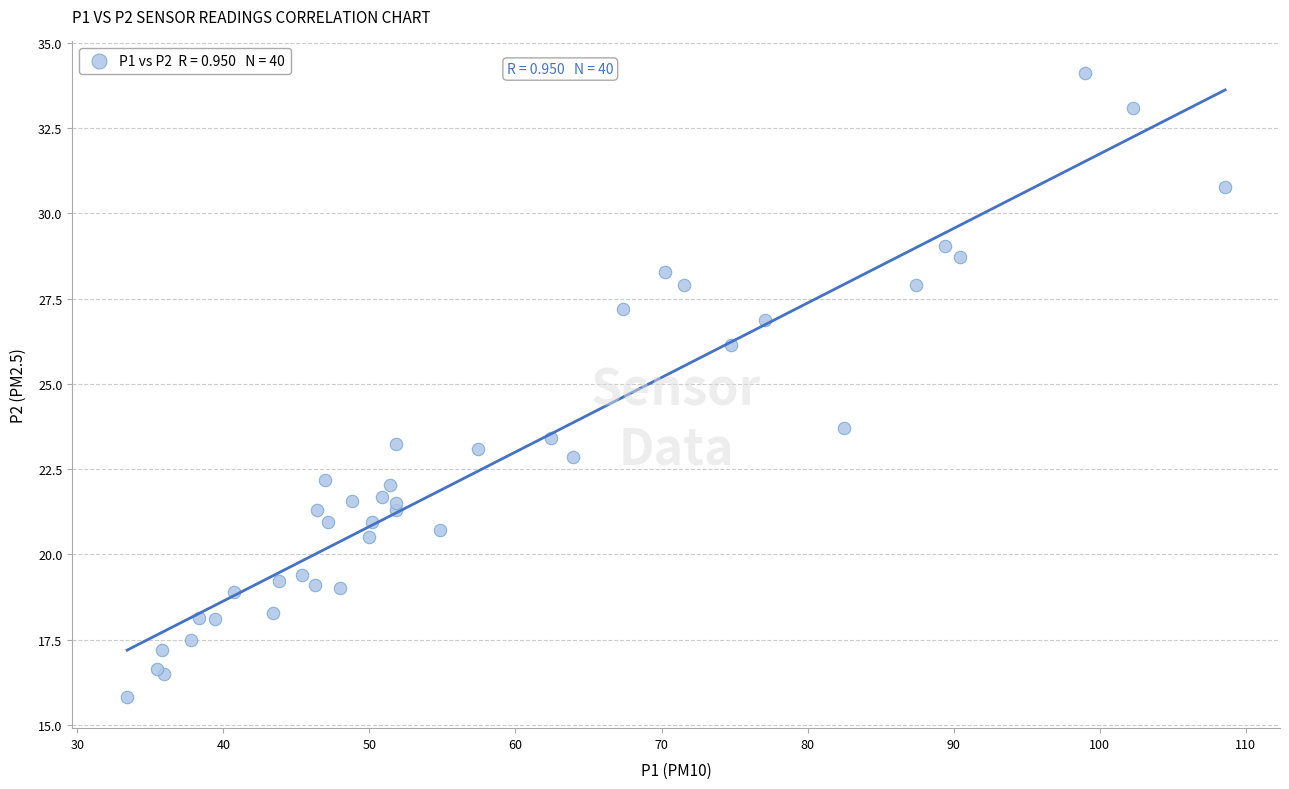

What Y value in the scatter plot is closest to 24?

23.7